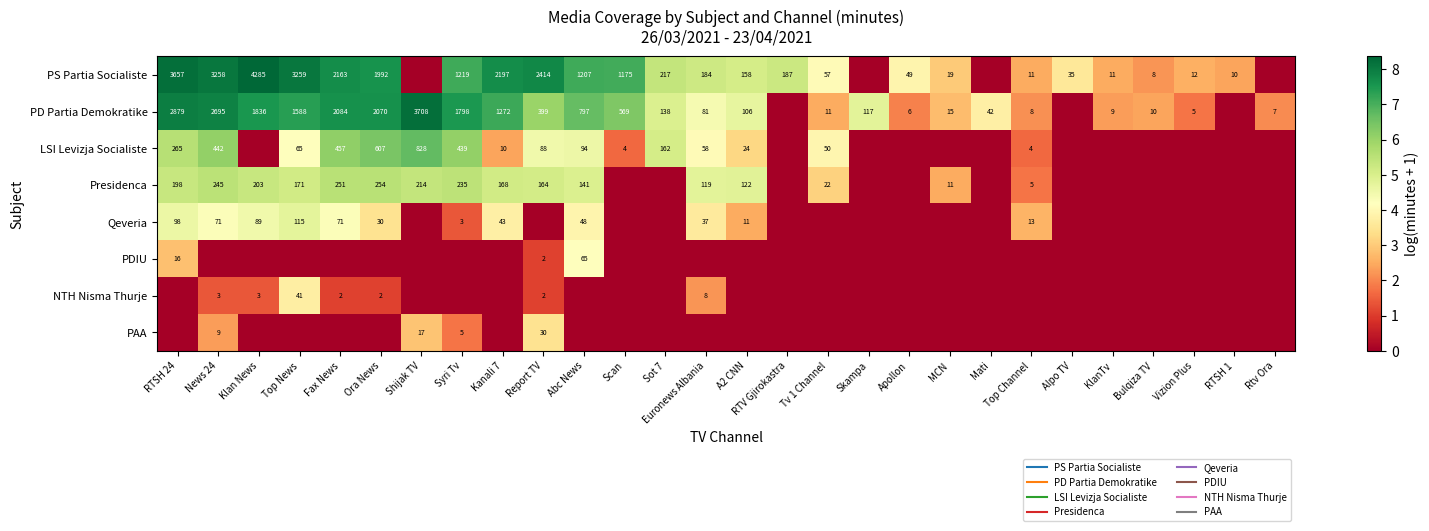

Which series has the largest range (max minus min)?

PS Partia Socialiste